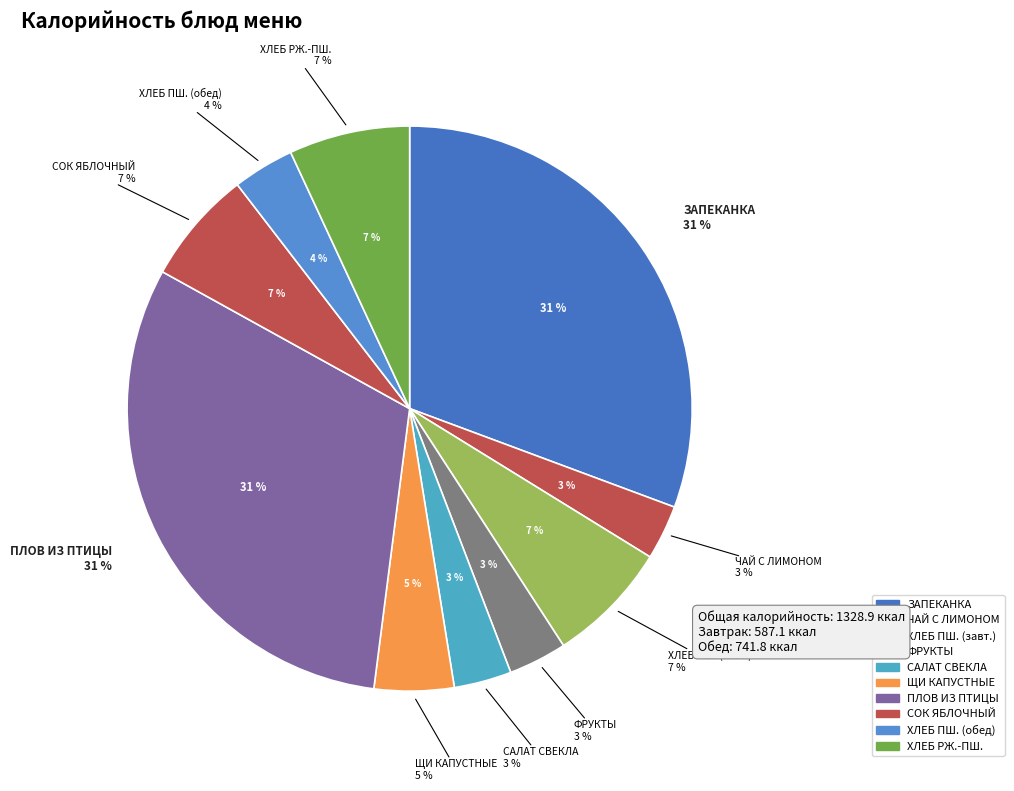

To the nearest percent, what percentage of the pie is СОК ЯБЛОЧНЫЙ?

7%